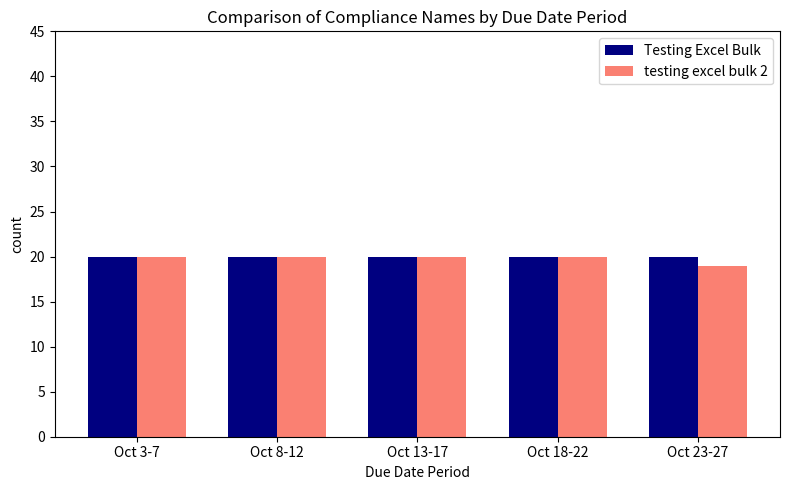

What is the value of the testing excel bulk 2 bar at the 3rd from the left?

20